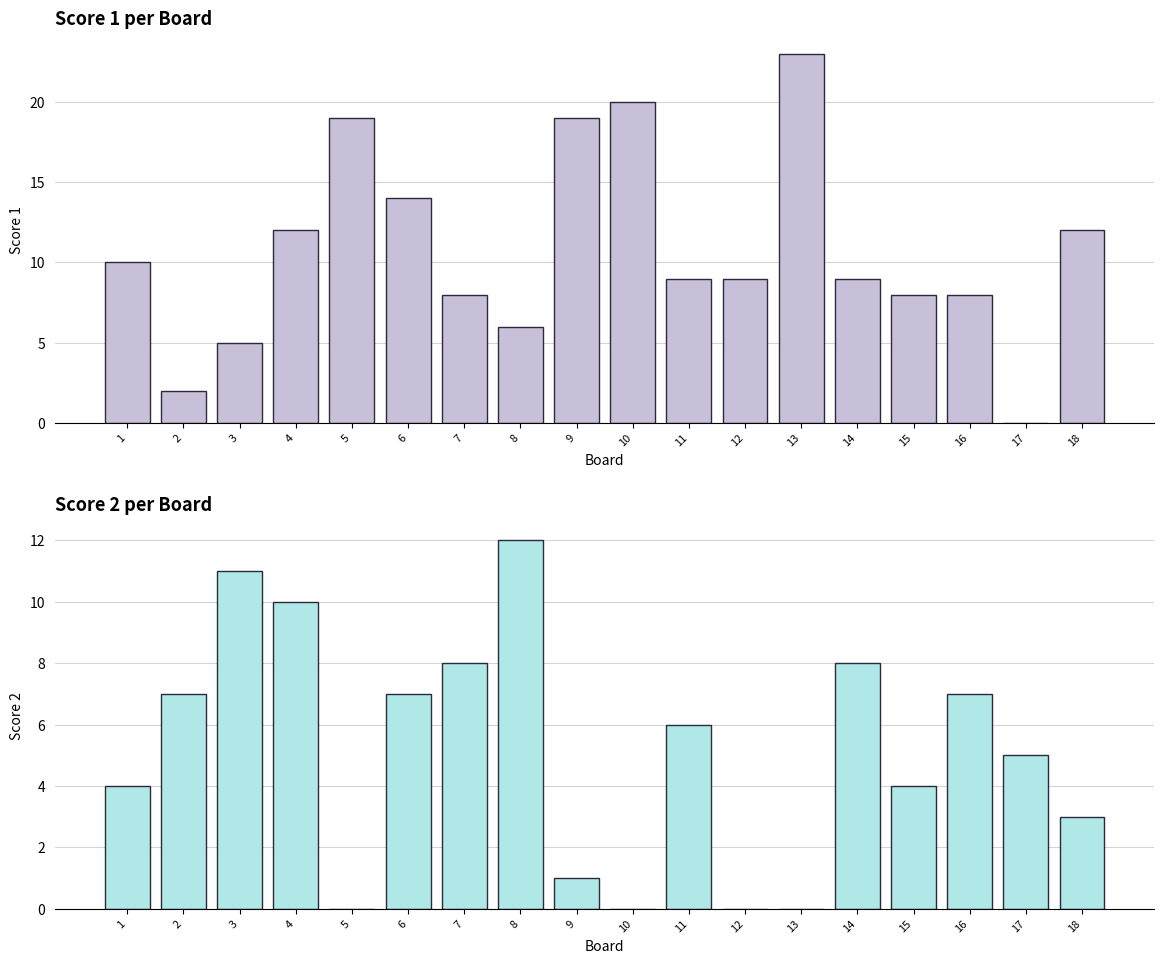

Does the chart contain any negative values?

No